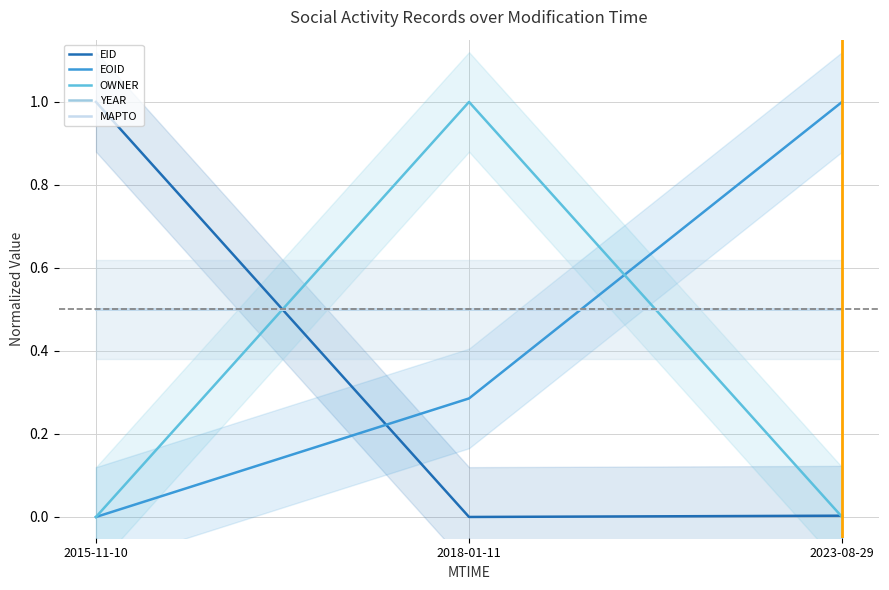

How many values in the EID series exceed 0?

2